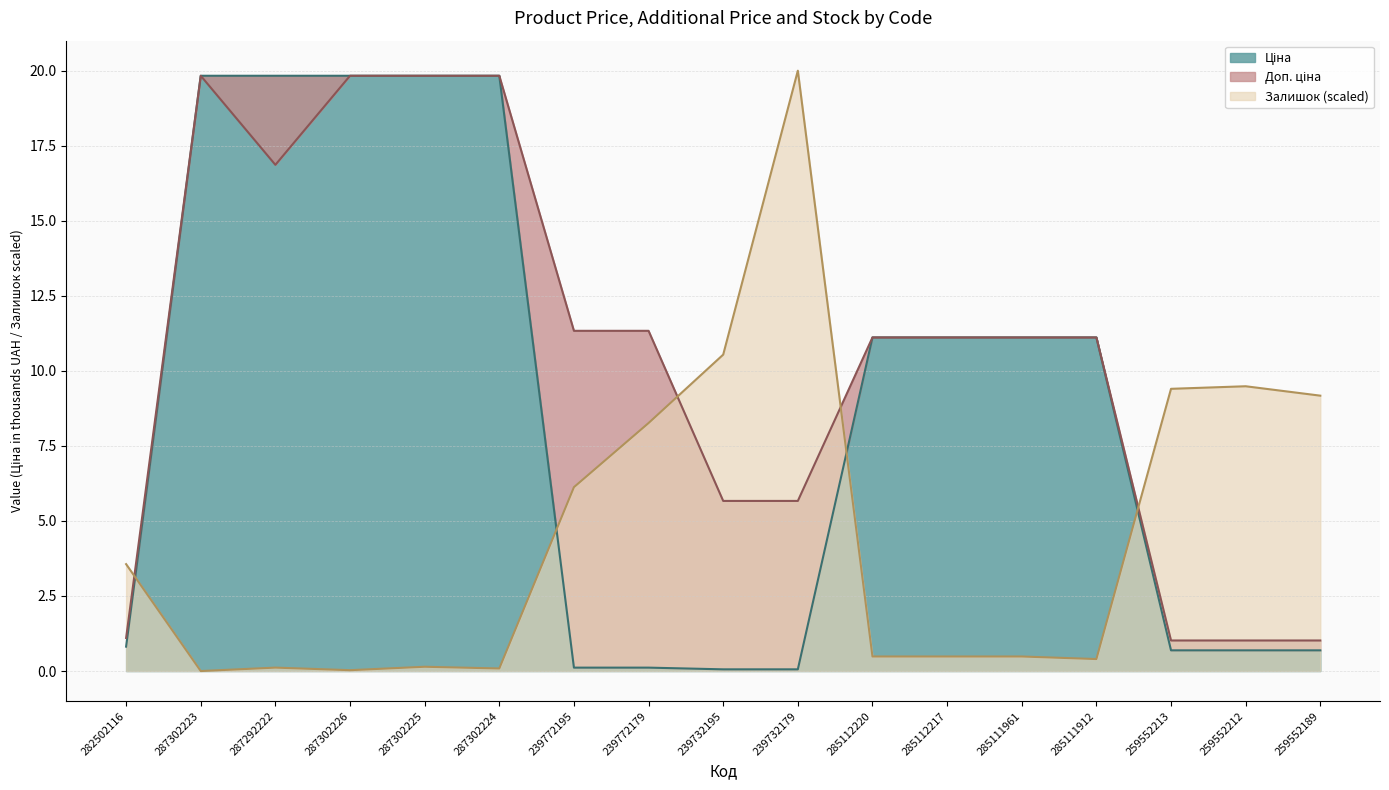

Reading left to right, transcribe all the data shown in this chart.

Ціна: 0.8	19.8	19.8	19.8	19.8	19.8	0.1	0.1	0.1	0.1	11.1	11.1	11.1	11.1	0.7	0.7	0.7
Доп. ціна: 1.1	19.8	16.9	19.8	19.8	19.8	11.3	11.3	5.7	5.7	11.1	11.1	11.1	11.1	1.0	1.0	1.0
Залишок: 3.6	0.0	0.1	0.0	0.1	0.1	6.1	8.3	10.5	20.0	0.5	0.5	0.5	0.4	9.4	9.5	9.2